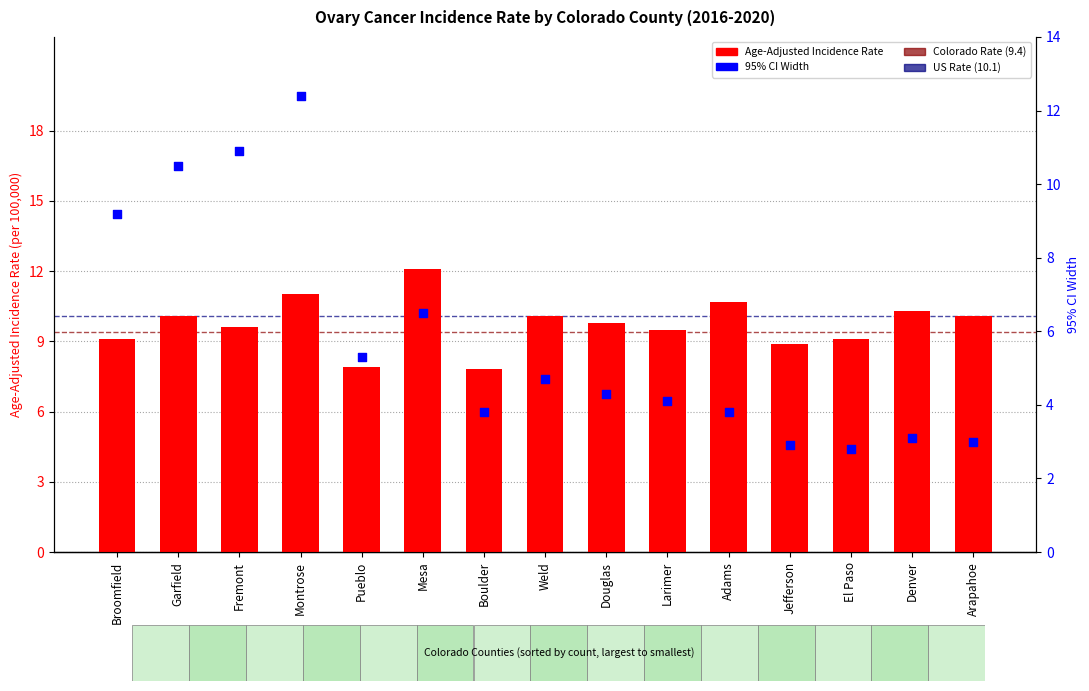

Which series has the widest spread of Y values?

95% CI Width